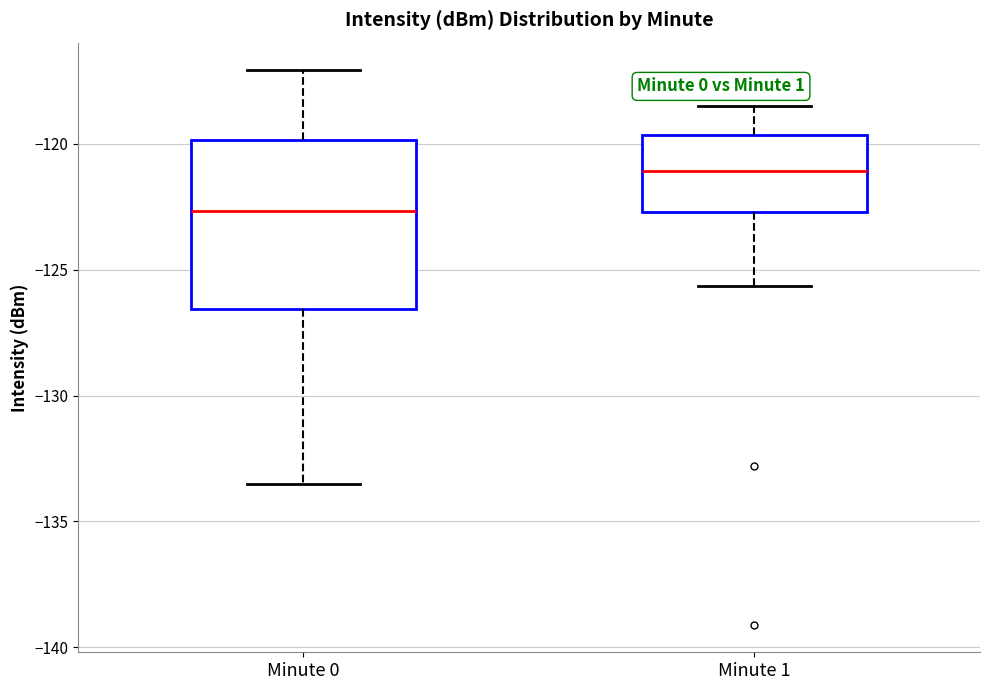

Which box has the highest median line?

Minute 1